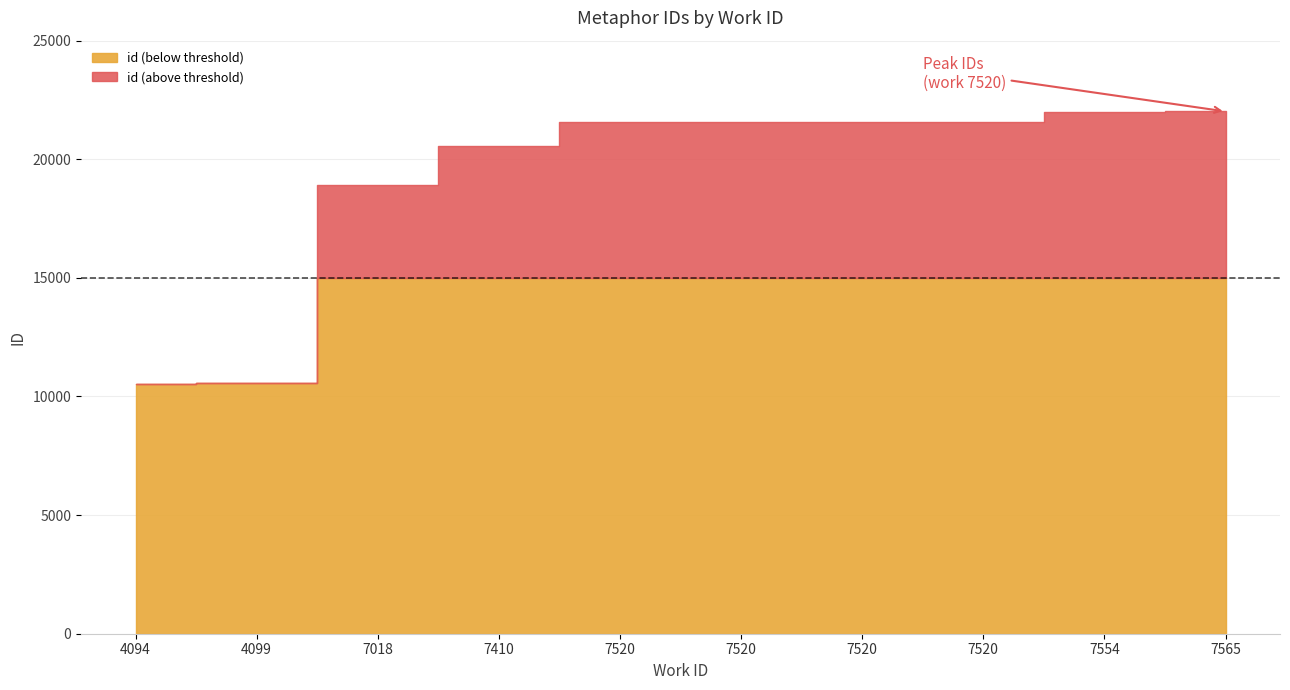

Reading right to left, list all the values displayed in this chart.

22016	21982	21580	21576	21575	21574	20543	18930	10552	10544